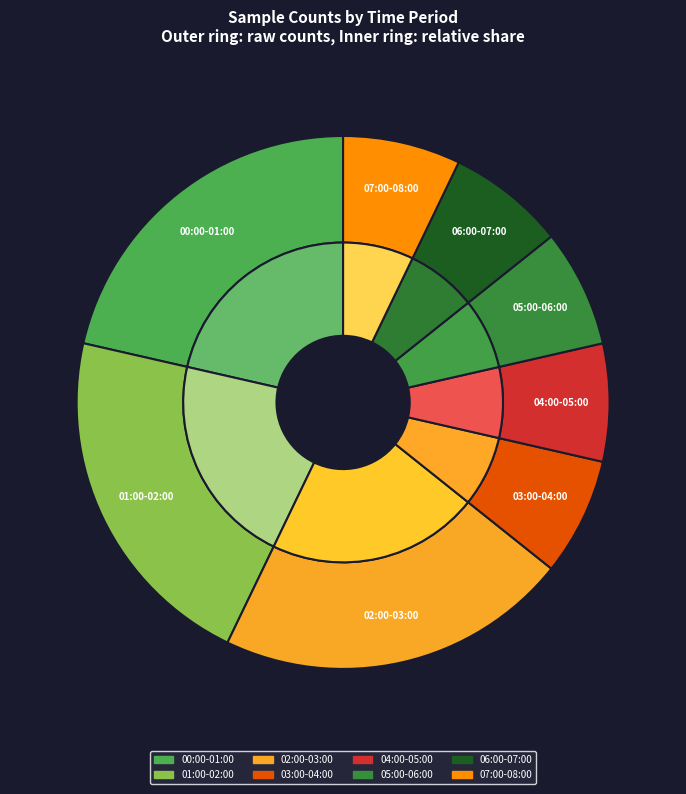

Does 34 account for over 50% of the chart?

No